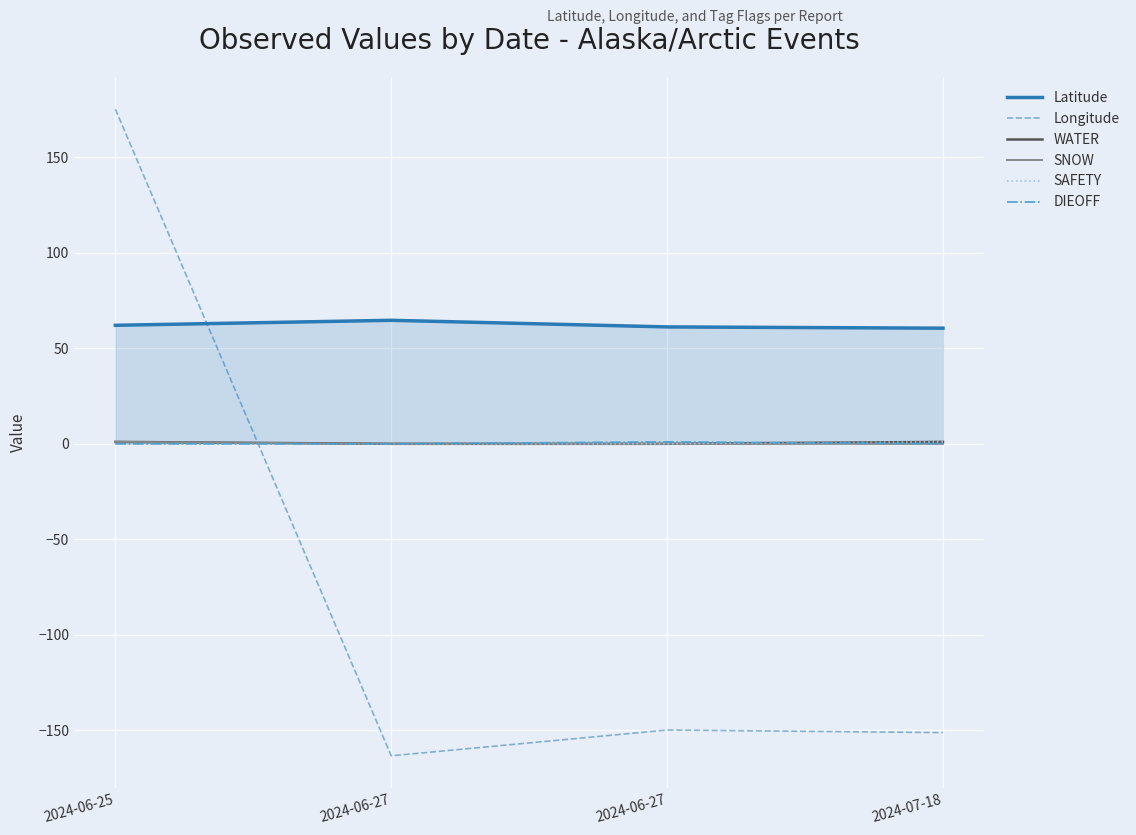

How many lines are shown in the chart?

6